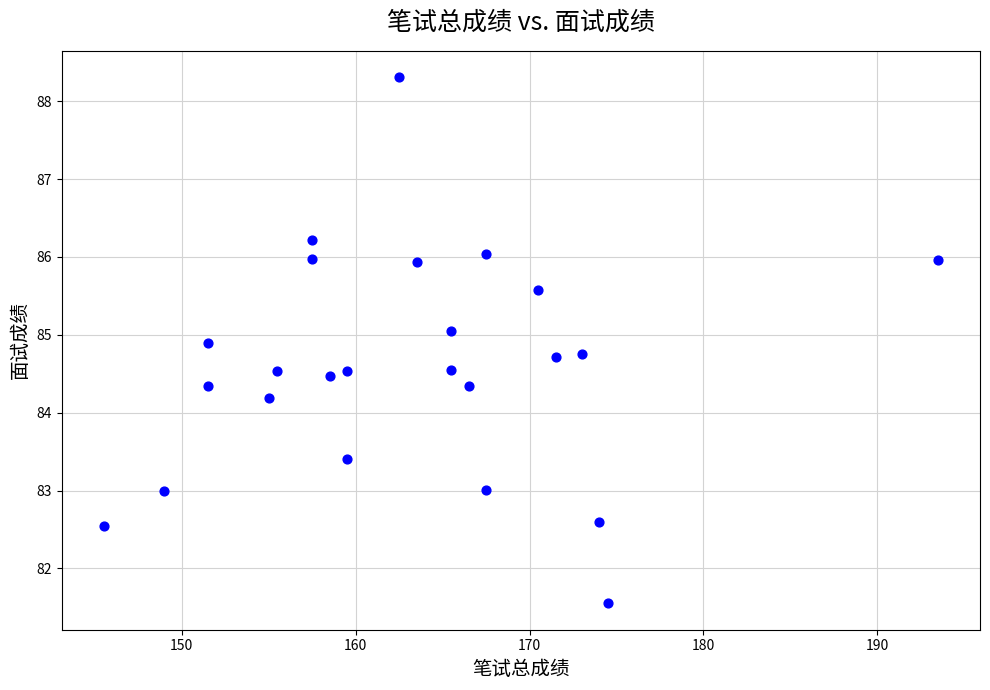

What Y value in the scatter plot is closest to 84?

84.2